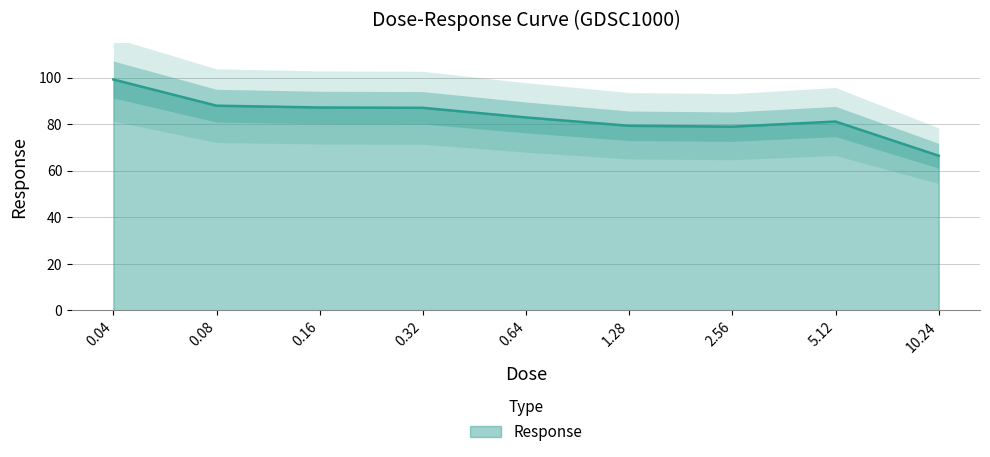

What is the change in value from 0.04 to 0.64?

-16.3